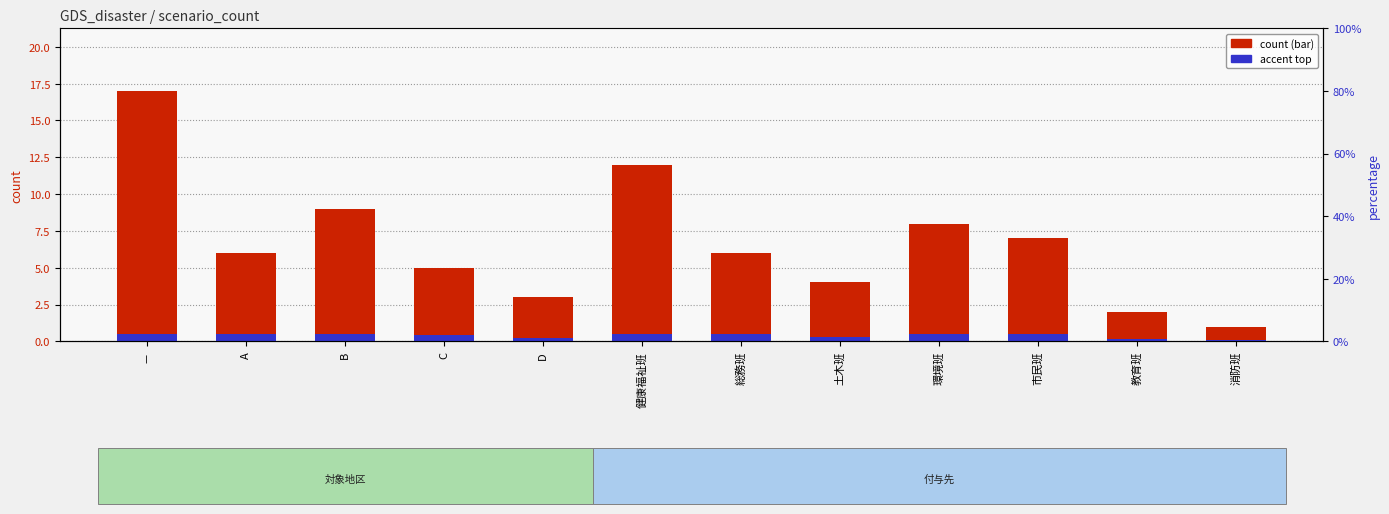

How many bars are there in each group?

2